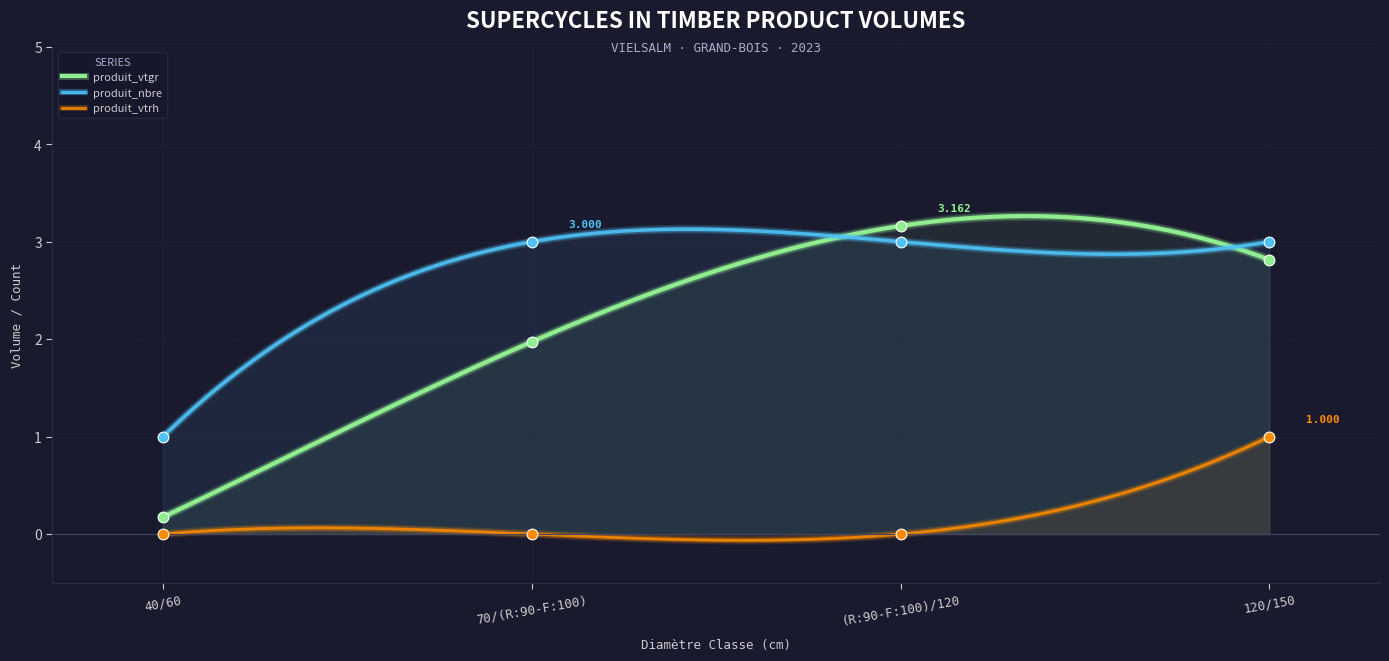

Which series has the largest Y range (max minus min)?

produit_vtgr